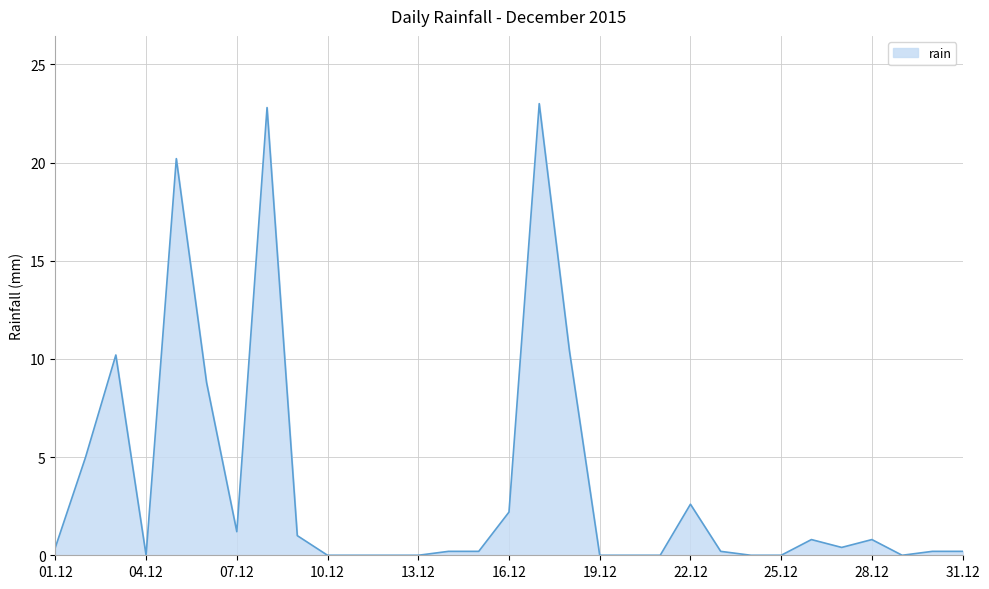

Reading left to right, what are all the values shown in this chart?

0.4	5.0	10.2	0.0	20.2	8.8	1.2	22.8	1.0	0.0	0.0	0.0	0.0	0.2	0.2	2.2	23.0	10.4	0.0	0.0	0.0	2.6	0.2	0.0	0.0	0.8	0.4	0.8	0.0	0.2	0.2